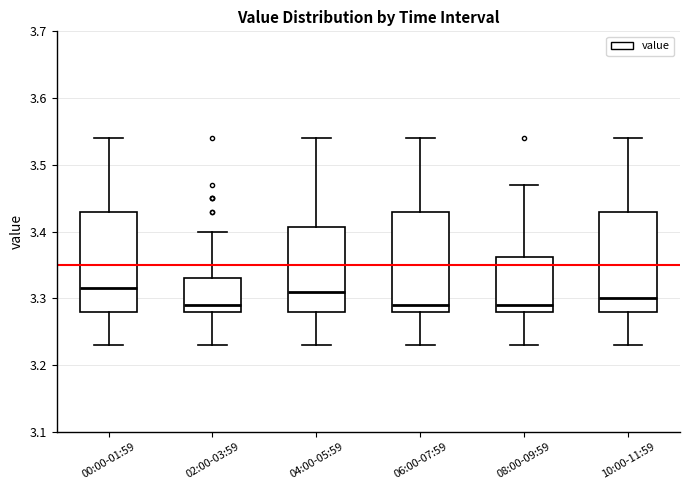

Reading left to right, read every box against the y-axis: the position of its median line, the range the box covers, and the ends of its whiskers. The values are not printed on the chart, so give them approximately, as read against the axis.

00:00-01:59: median 3.32, box 3.28 to 3.43, whiskers 3.23 to 3.54
02:00-03:59: median 3.29, box 3.28 to 3.33, whiskers 3.23 to 3.40
04:00-05:59: median 3.31, box 3.28 to 3.41, whiskers 3.23 to 3.54
06:00-07:59: median 3.29, box 3.28 to 3.43, whiskers 3.23 to 3.54
08:00-09:59: median 3.29, box 3.28 to 3.36, whiskers 3.23 to 3.47
10:00-11:59: median 3.30, box 3.28 to 3.43, whiskers 3.23 to 3.54